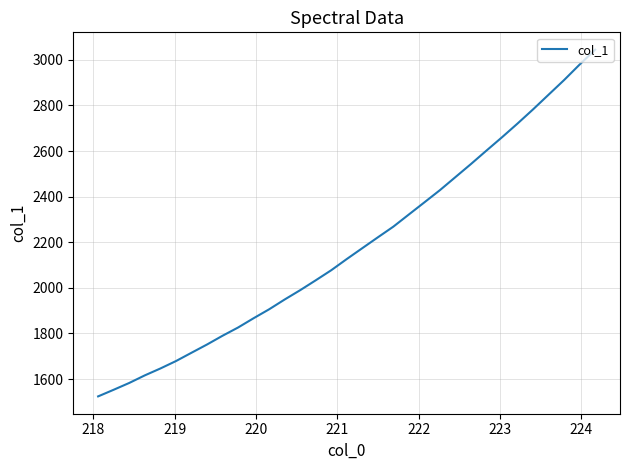

What is the smallest value displayed?

1524.0